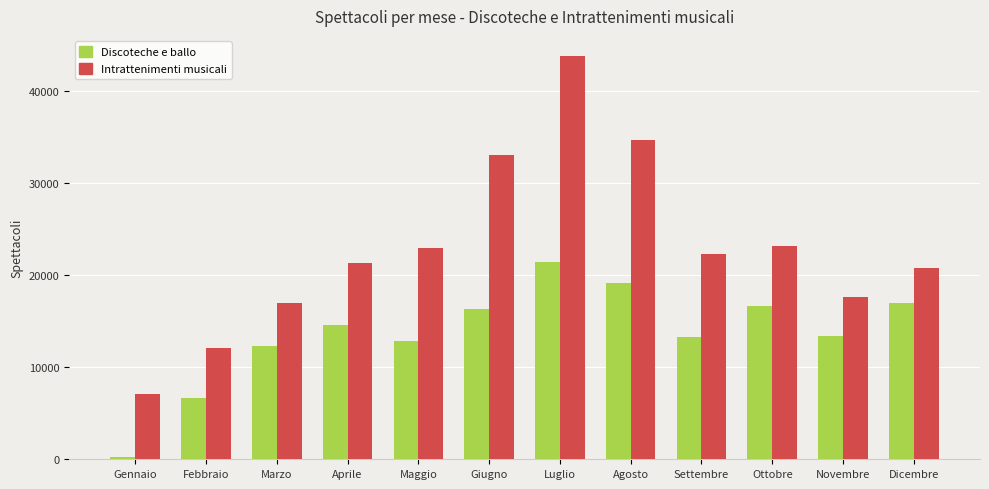

List the series in order of their overall mean, highest first.

Intrattenimenti musicali, Discoteche e ballo